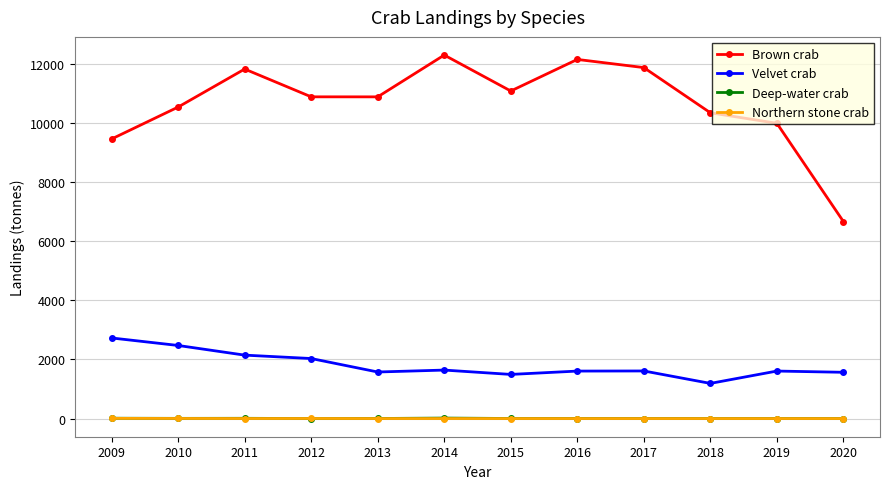

Which series has the largest range (max minus min)?

Brown crab